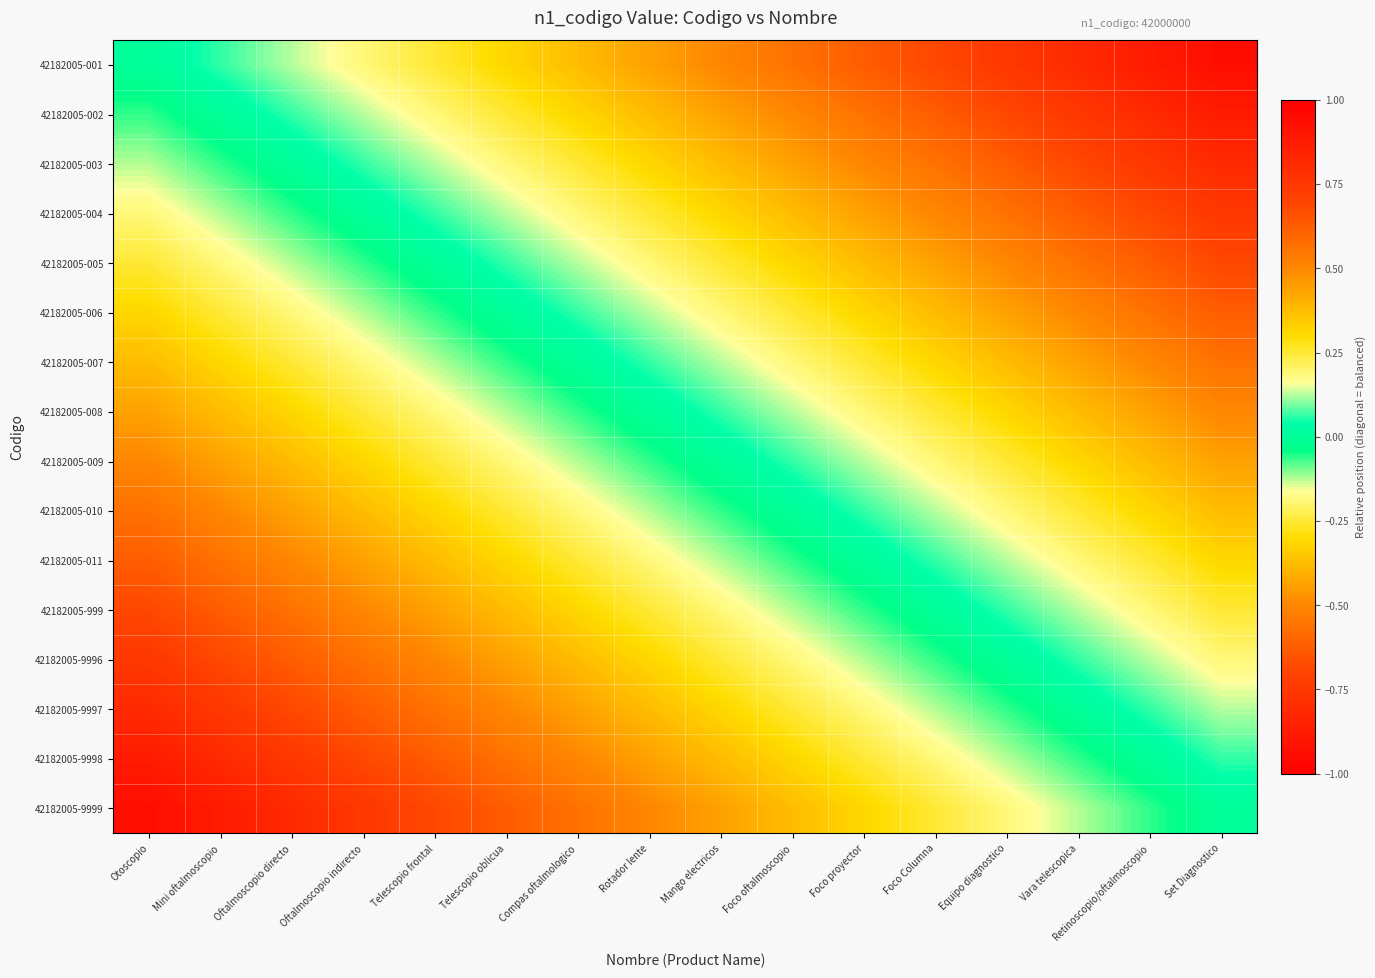

List the series in order of their peak value, highest first.

42182005-001, 42182005-002, 42182005-003, 42182005-004, 42182005-005, 42182005-006, 42182005-007, 42182005-008, 42182005-009, 42182005-010, 42182005-011, 42182005-999, 42182005-9996, 42182005-9997, 42182005-9998, 42182005-9999